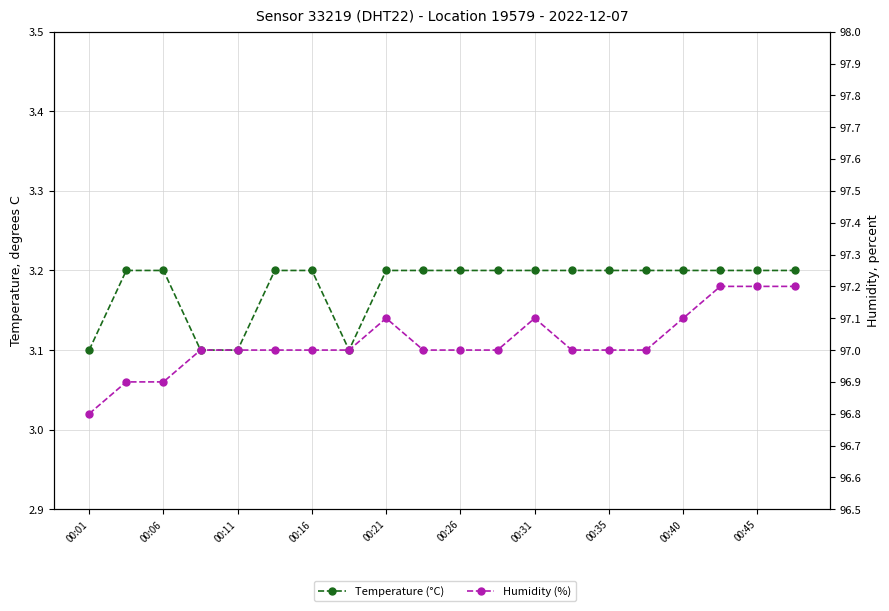

What is the difference between the maximum and second lowest values in the Temperature (°C) series?

0.1